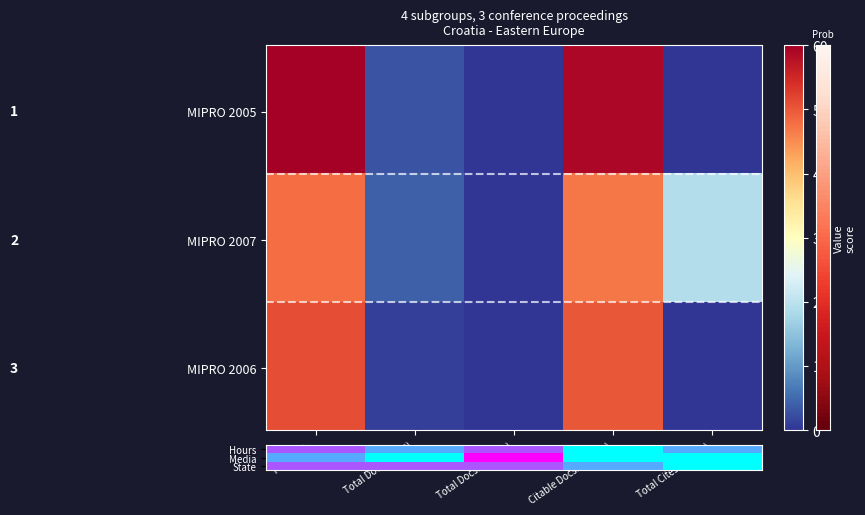

How many series are shown in this chart?

3